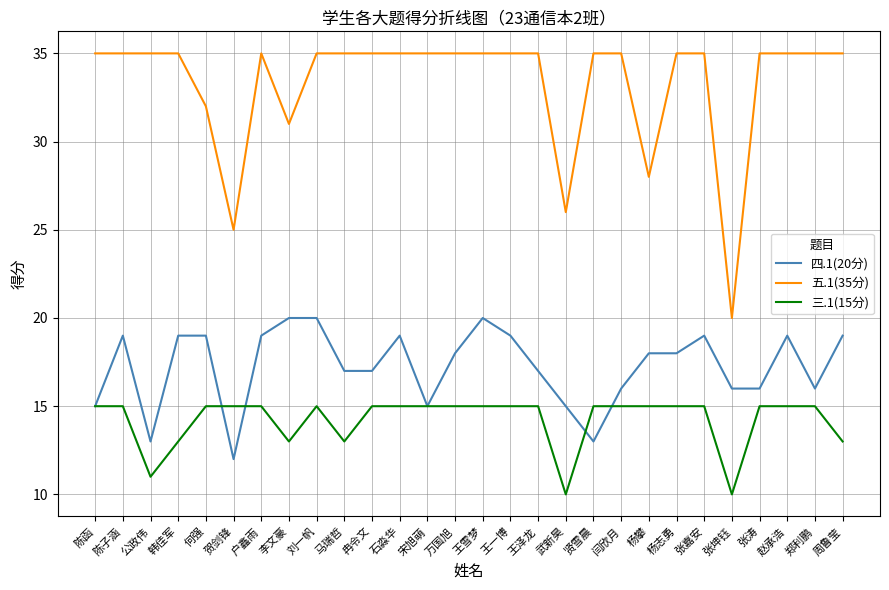

What is the highest value of the 五.1(35分) series?

35